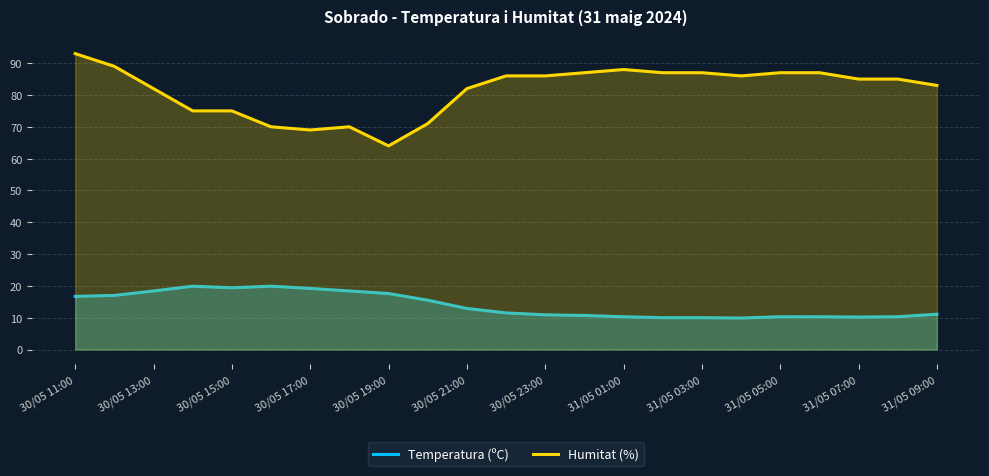

True or false: Humitat (%) has more than 1 points higher than both neighbors.

True